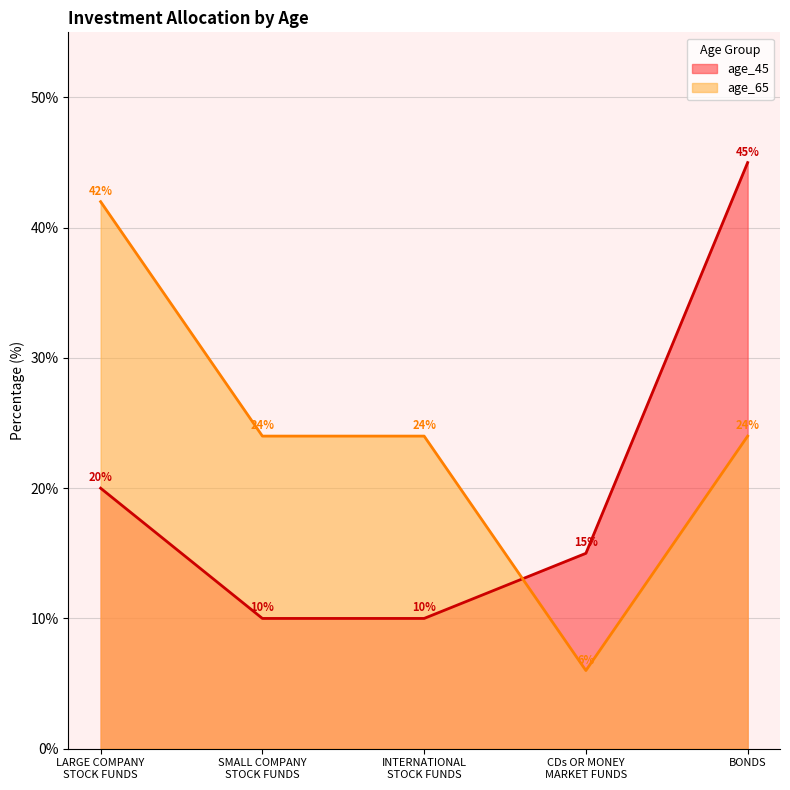

How many data points does each series have?

5